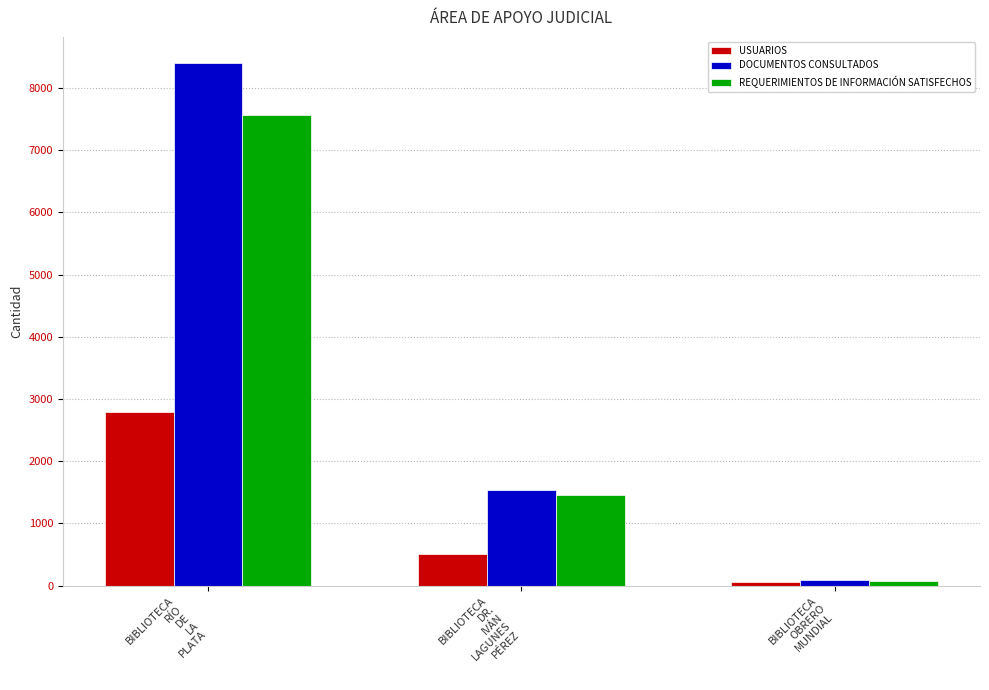

True or false: DOCUMENTOS CONSULTADOS has a value of 2732 at BIBLIOTECA
RÍO
DE
LA
PLATA.

False